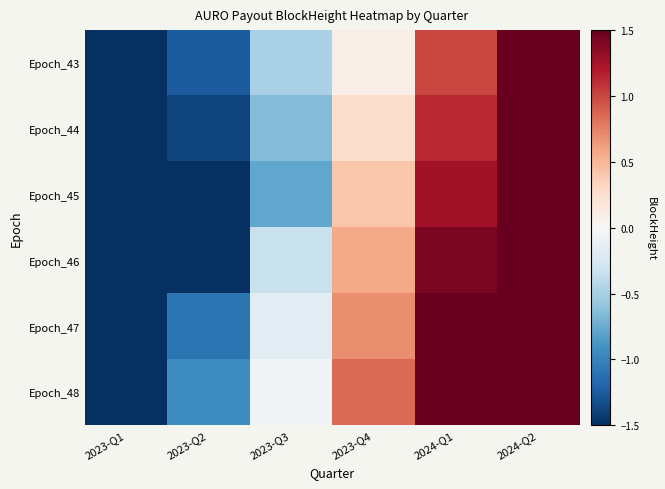

Reading left to right, list all the values displayed in this chart.

Epoch_43: 2023-Q1=-1.9	2023-Q2=-1.3	2023-Q3=-0.5	2023-Q4=0.1	2024-Q1=1.0	2024-Q2=1.8
Epoch_44: 2023-Q1=-2.0	2023-Q2=-1.4	2023-Q3=-0.6	2023-Q4=0.3	2024-Q1=1.1	2024-Q2=1.9
Epoch_45: 2023-Q1=-2.2	2023-Q2=-1.6	2023-Q3=-0.8	2023-Q4=0.4	2024-Q1=1.3	2024-Q2=2.1
Epoch_46: 2023-Q1=-2.3	2023-Q2=-1.7	2023-Q3=-0.3	2023-Q4=0.6	2024-Q1=1.4	2024-Q2=2.2
Epoch_47: 2023-Q1=-2.5	2023-Q2=-1.1	2023-Q3=-0.2	2023-Q4=0.7	2024-Q1=1.5	2024-Q2=2.4
Epoch_48: 2023-Q1=-2.6	2023-Q2=-0.9	2023-Q3=-0.0	2023-Q4=0.9	2024-Q1=1.7	2024-Q2=2.5